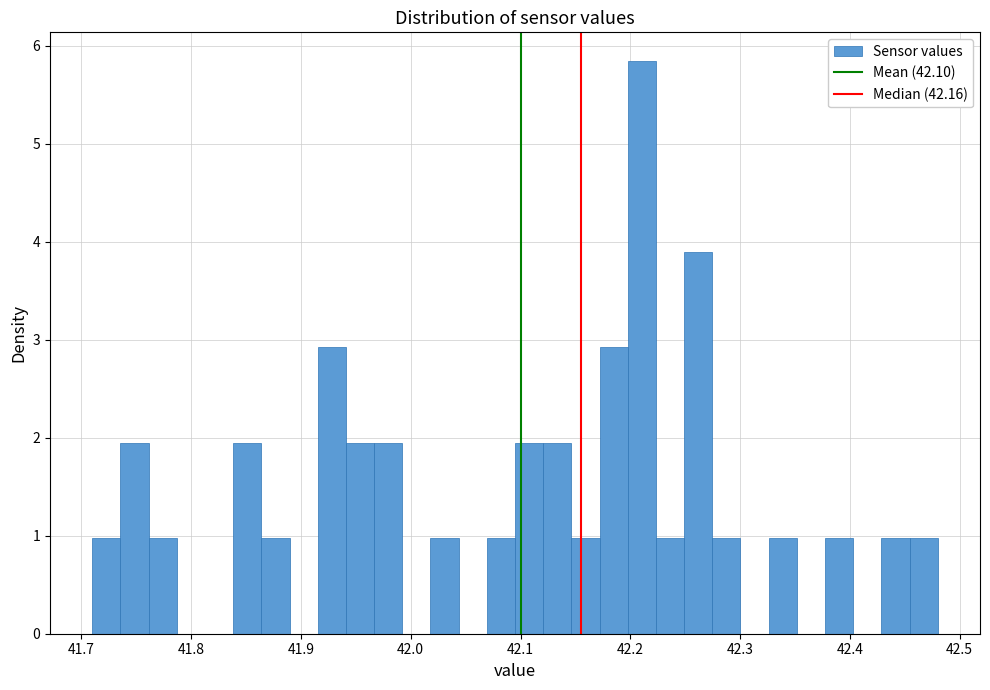

Around what value on the x-axis is the tallest bar? Give the approximate position of its centre, as read against the axis.

42.21